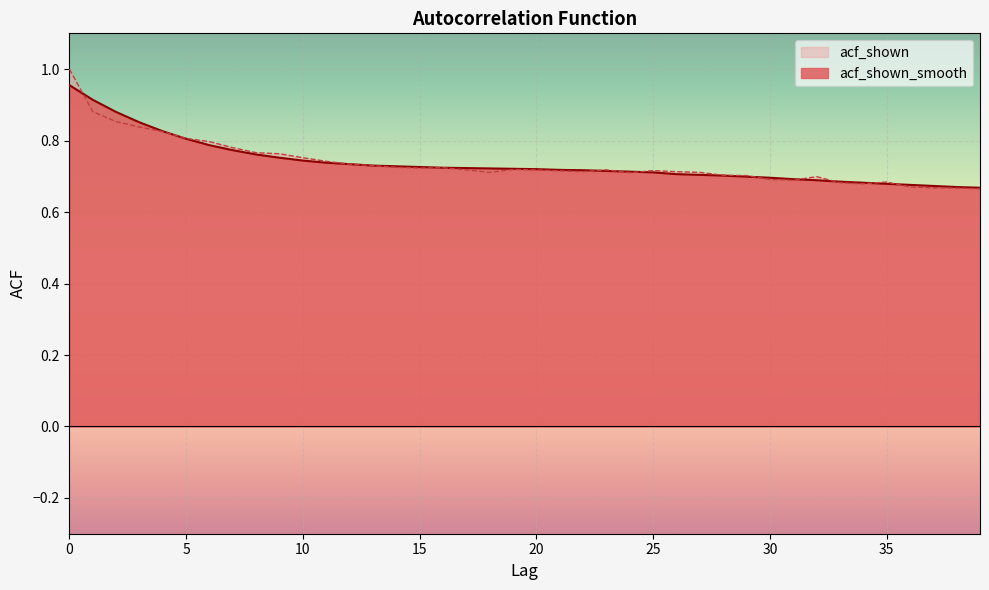

List the series in order of their overall mean, highest first.

acf_shown_smooth, acf_shown